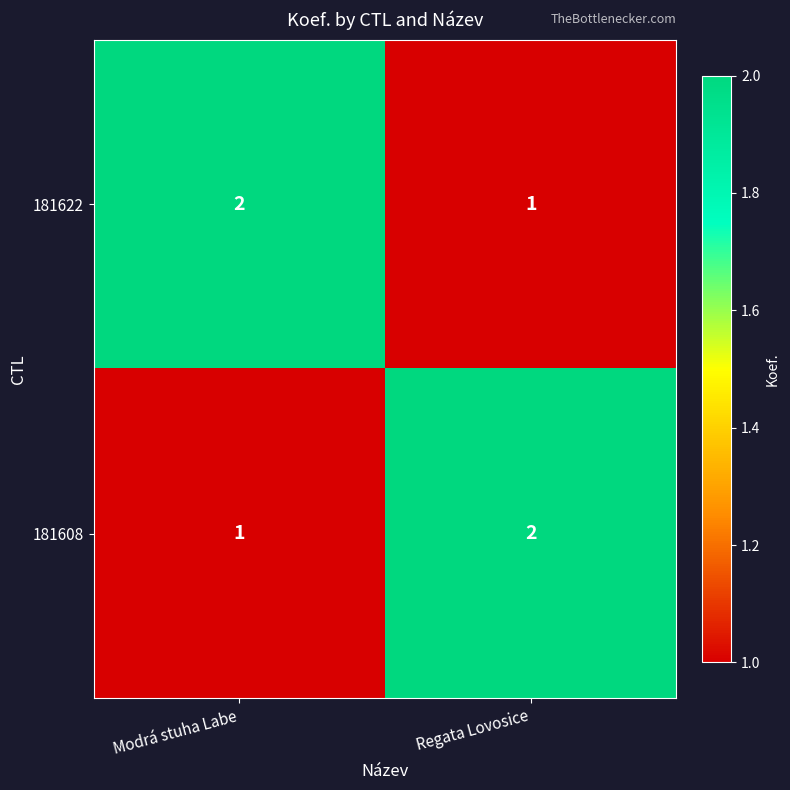

Where is 181622 nearest to the value 1?

Regata Lovosice